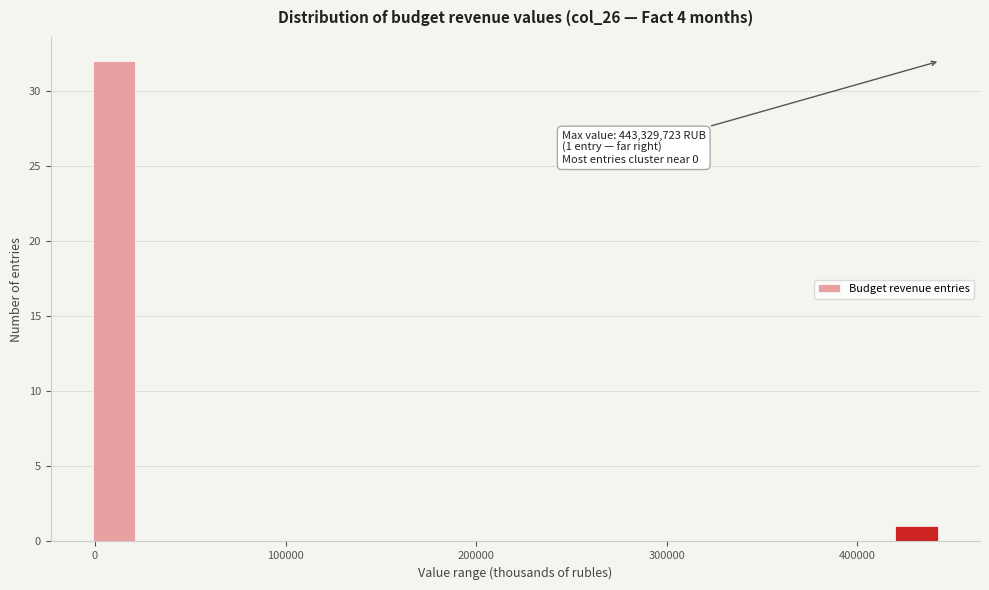

Around what value on the x-axis is the tallest bar? Give the approximate position of its centre, as read against the axis.

10000